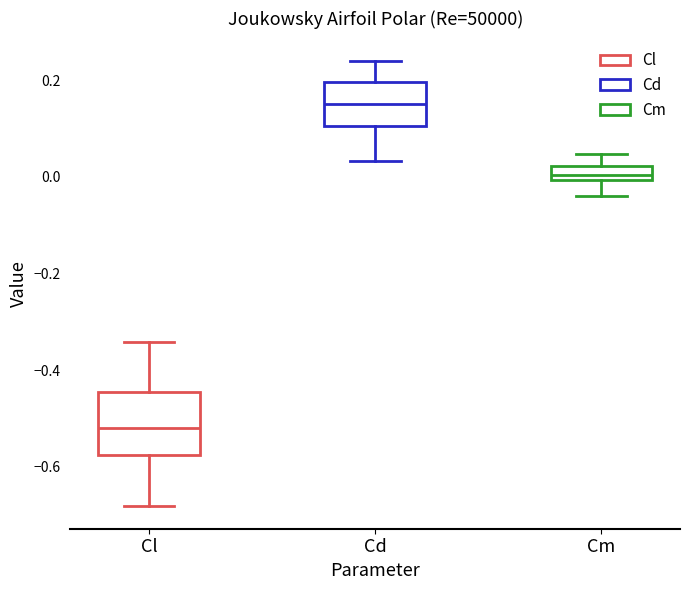

Where does the upper whisker of the box for Cm end on the y-axis? The values are not printed on the chart, so give them approximately, as read against the axis.

0.04